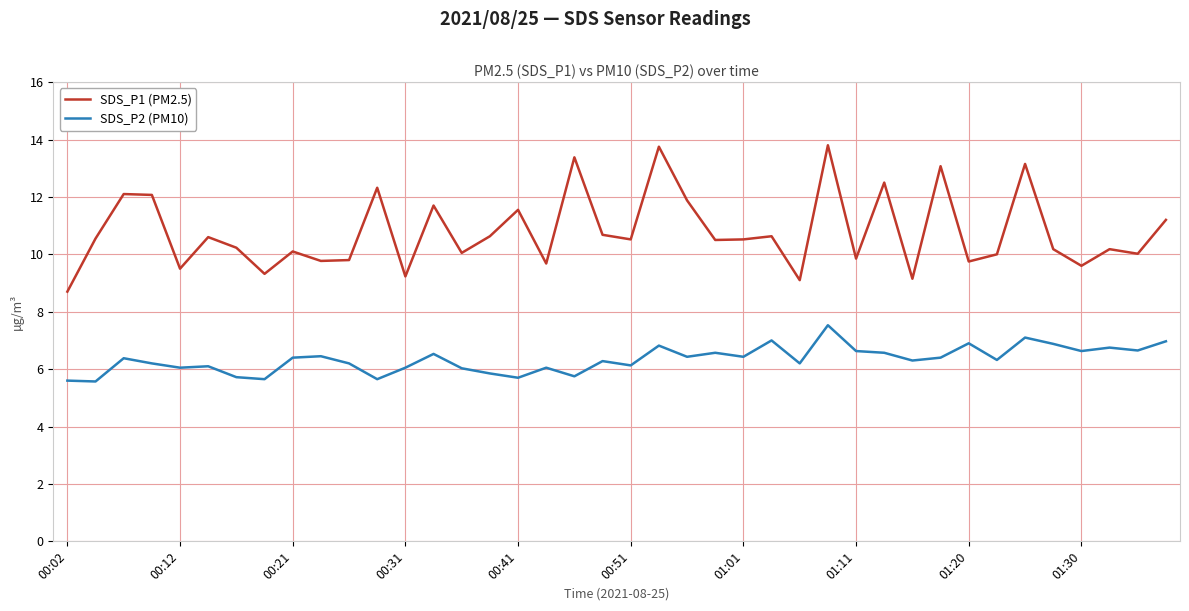

Which series has the largest total across all categories?

SDS_P1 (PM2.5)